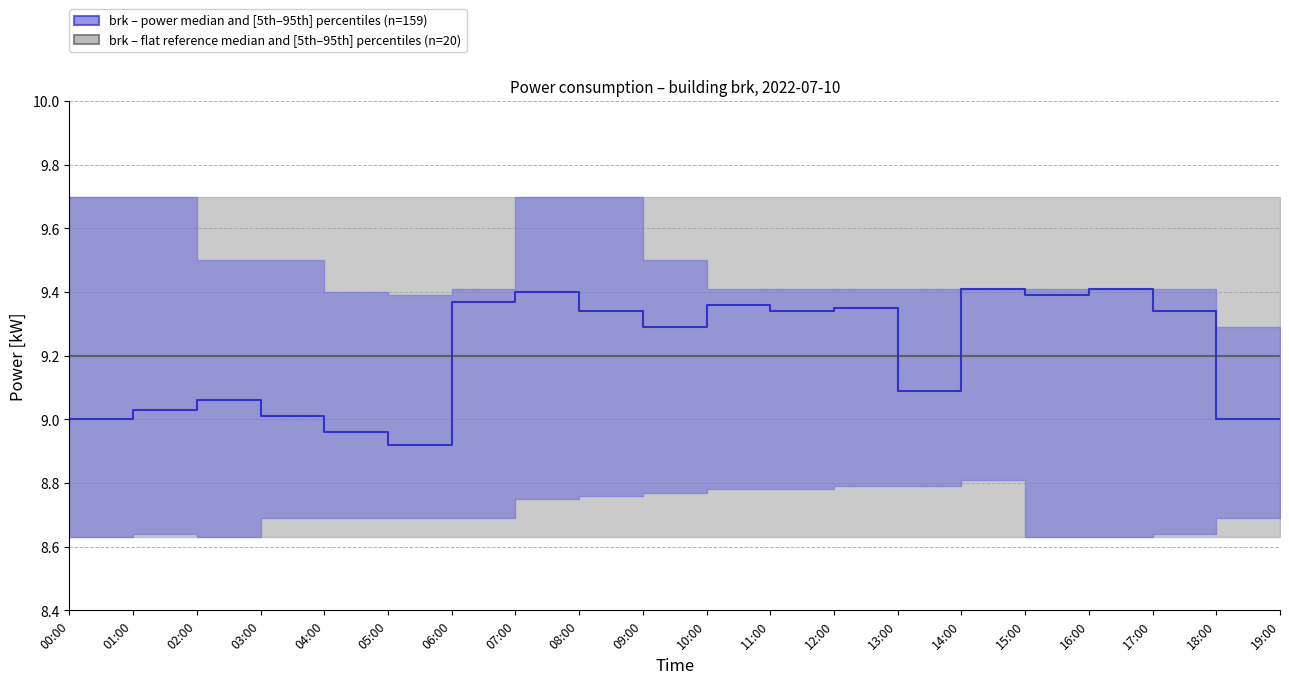

At which category is the sum across all series the highest?

14:00